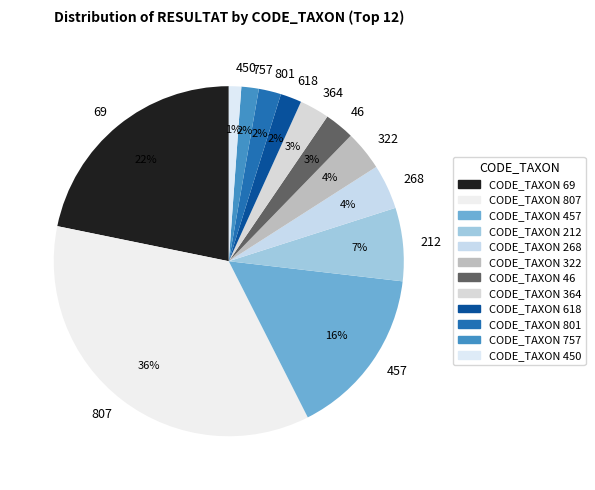

To the nearest percent, what is the average slice percentage?

8%